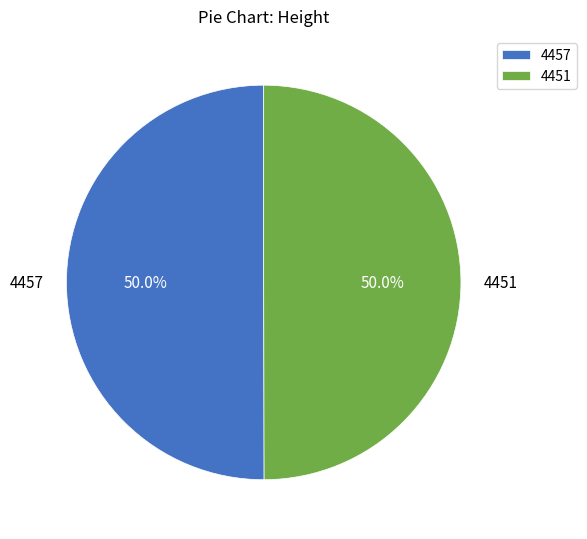

What is the ratio of the value at 4457 to the value at 4451?

1.0